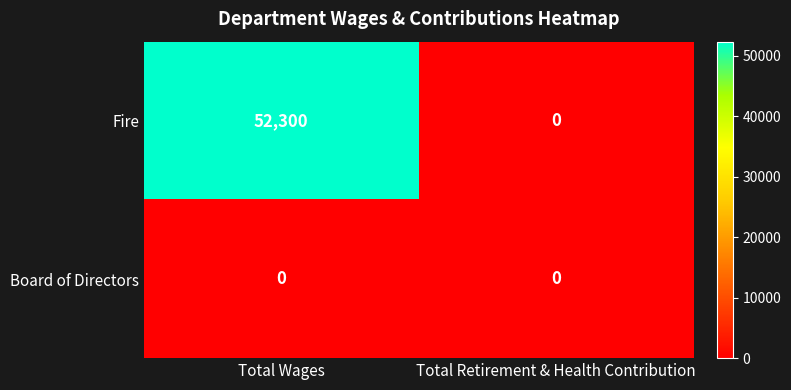

Rank the series by their average value, from highest to lowest.

Fire, Board of Directors